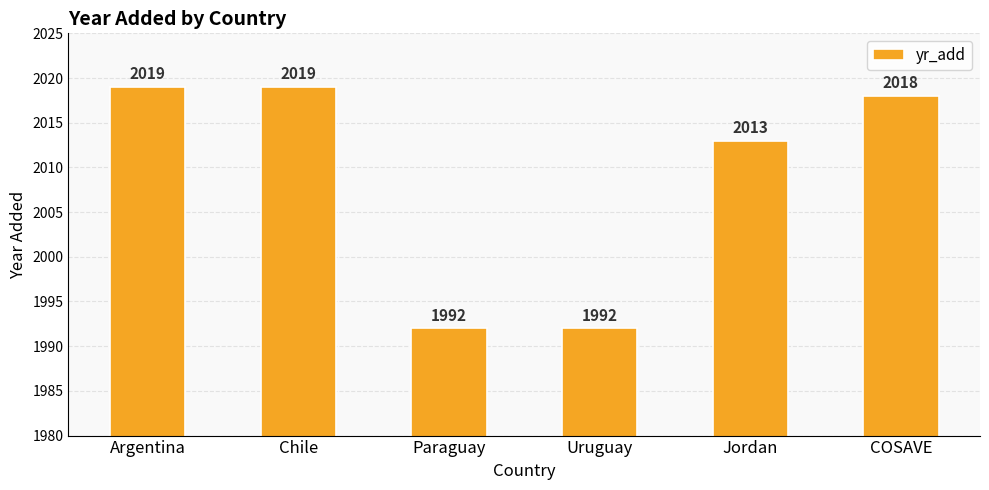

What is the maximum value shown in the chart?

2019